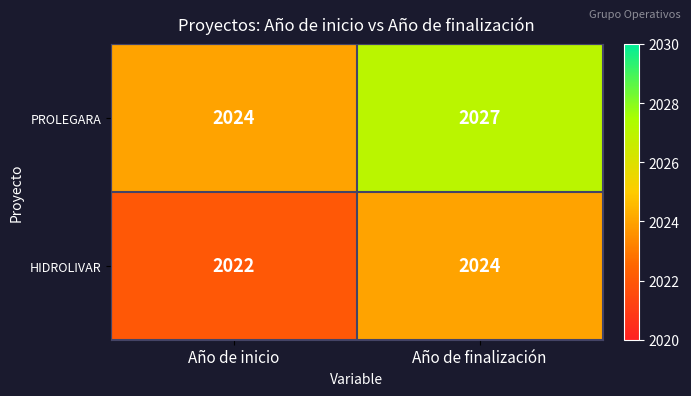

Rank the categories by HIDROLIVAR value from highest to lowest.

Año de finalización, Año de inicio